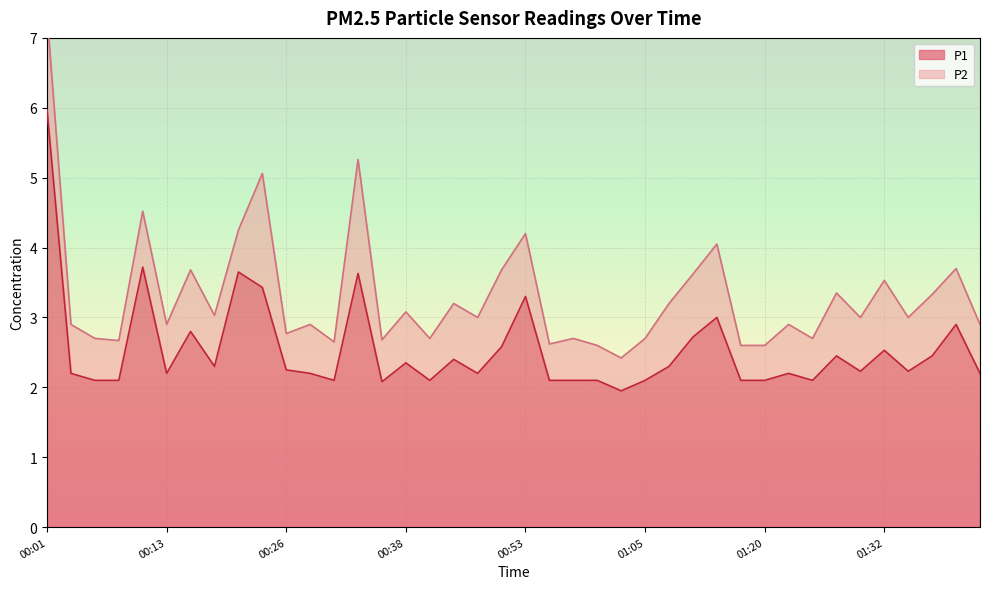

What is the label of the 9th point from the left?

00:20